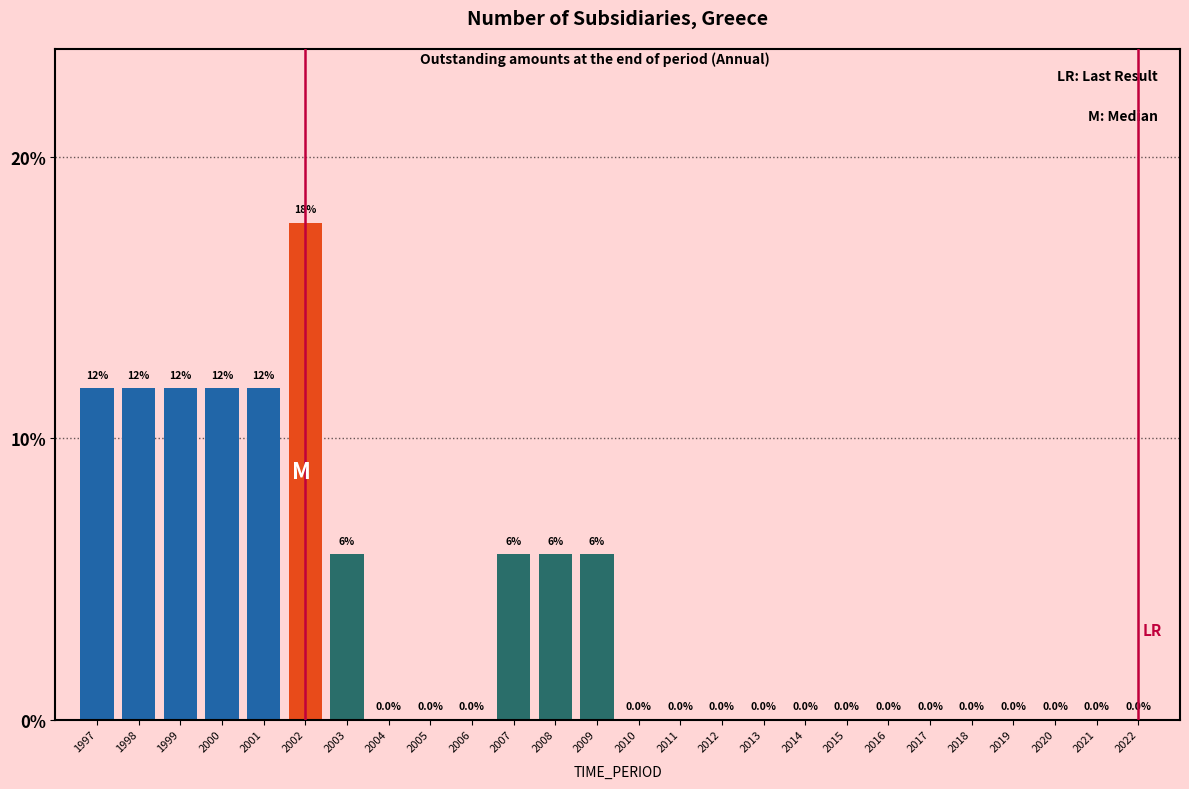

Reading right to left, transcribe all the data shown in this chart.

2022=0.0	2021=0.0	2020=0.0	2019=0.0	2018=0.0	2017=0.0	2016=0.0	2015=0.0	2014=0.0	2013=0.0	2012=0.0	2011=0.0	2010=0.0	2009=5.9	2008=5.9	2007=5.9	2006=0.0	2005=0.0	2004=0.0	2003=5.9	2002=17.6	2001=11.8	2000=11.8	1999=11.8	1998=11.8	1997=11.8